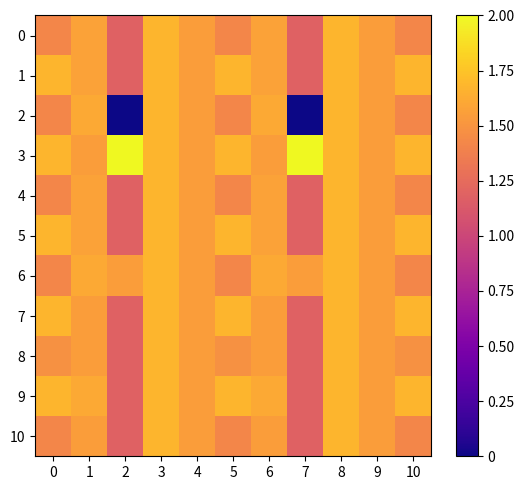

Which category has the lowest value across all series?

2